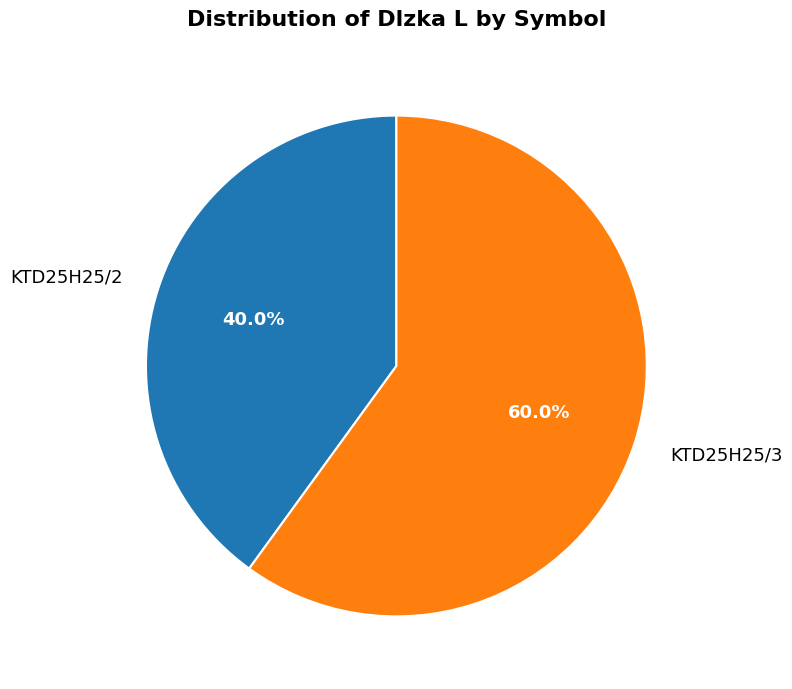

Which slice is the largest?

KTD25H25/3